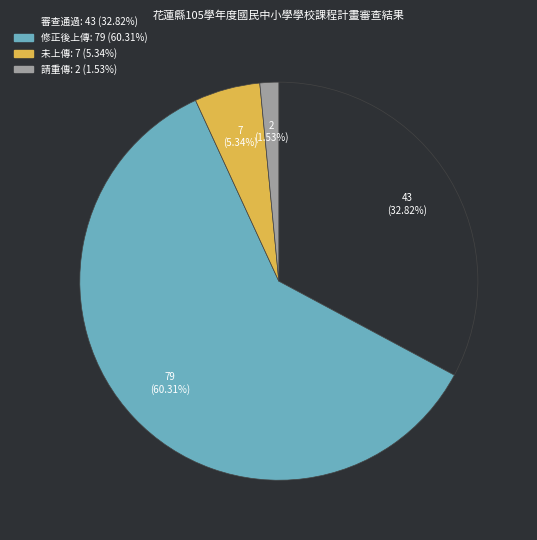

Combined, what portion of the pie is 未上傳 and 審查通過?

38.2%